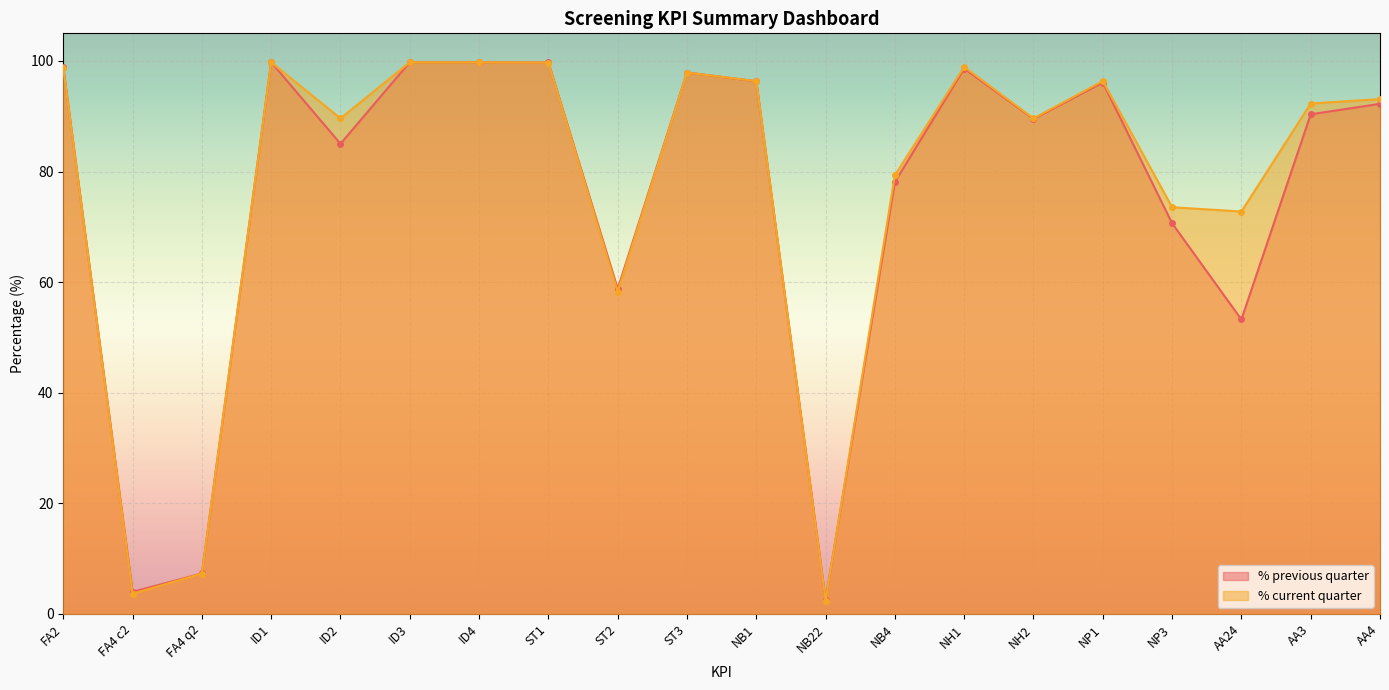

How many interior local peaks does the % current quarter series have?

5